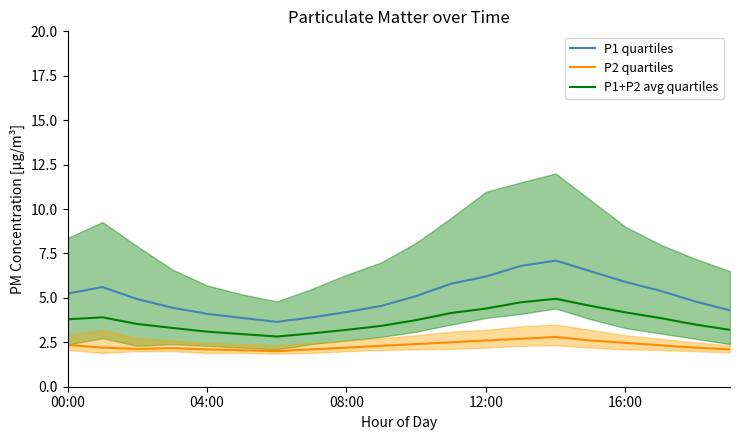

True or false: P1 quartiles has a value of 5.2 at 00:00.

True